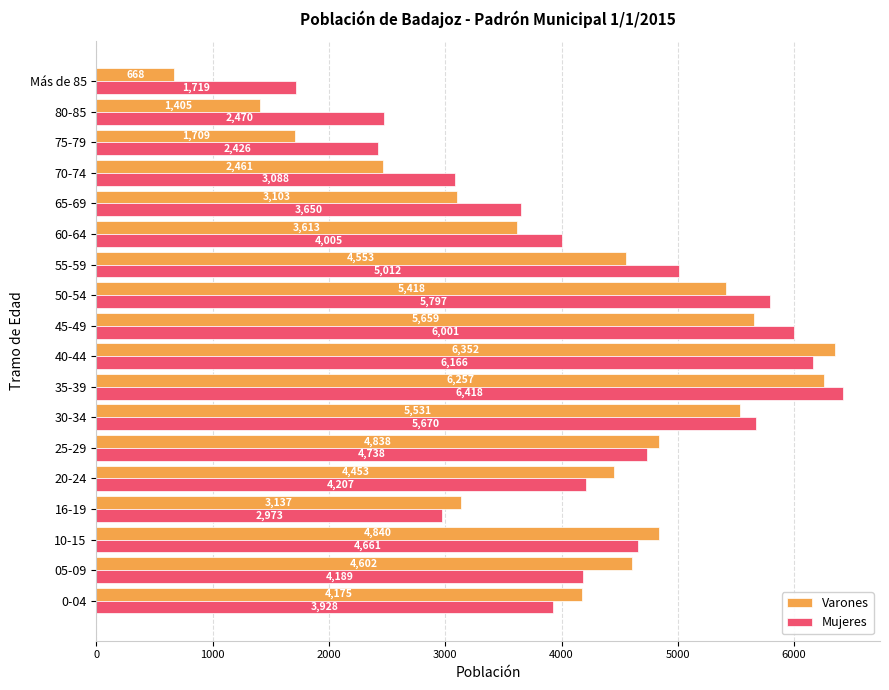

What is the difference between the Mujeres values at 16-19 and 70-74?

115